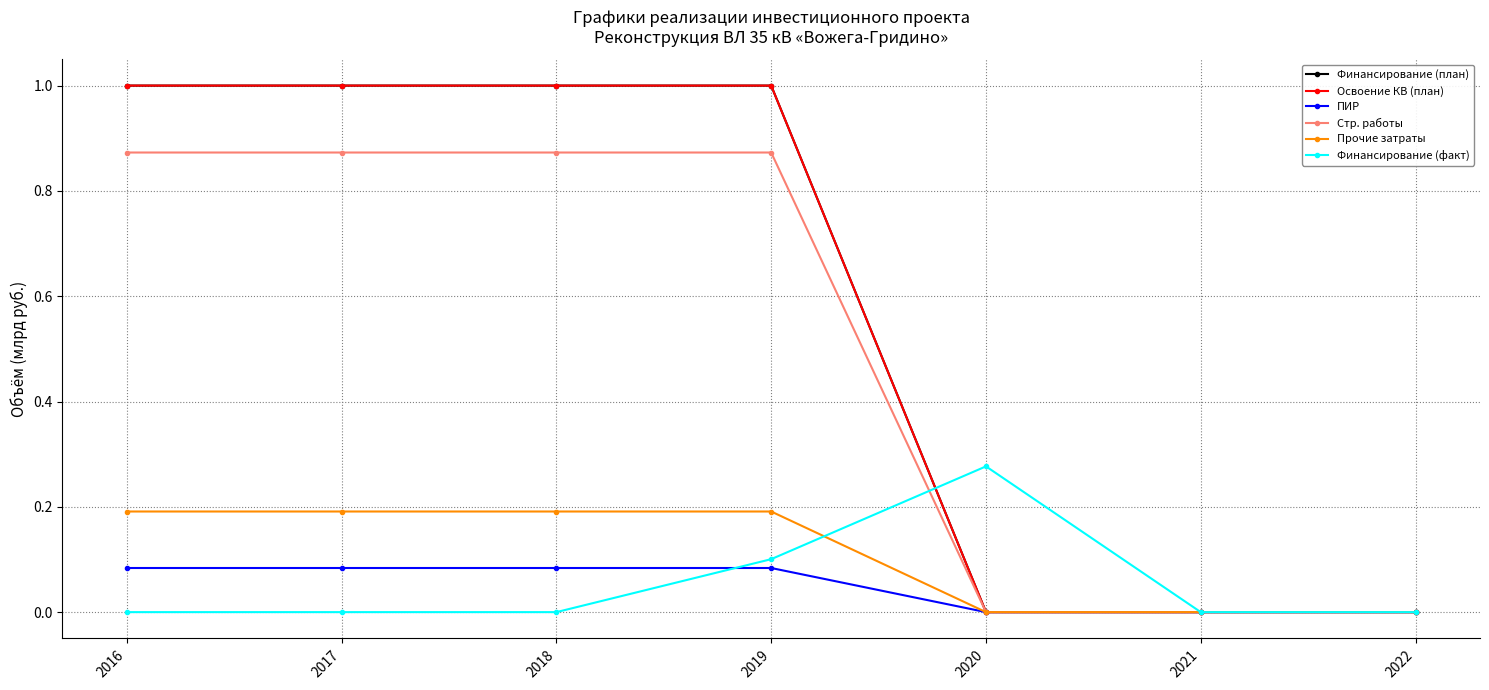

How many lines are shown in the chart?

6